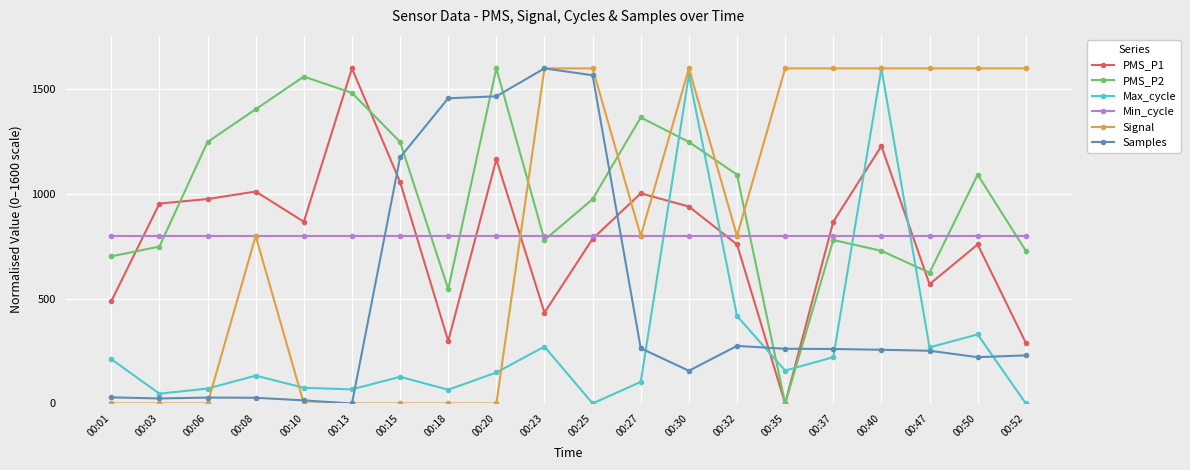

How many data points in Max_cycle are above 148?

10